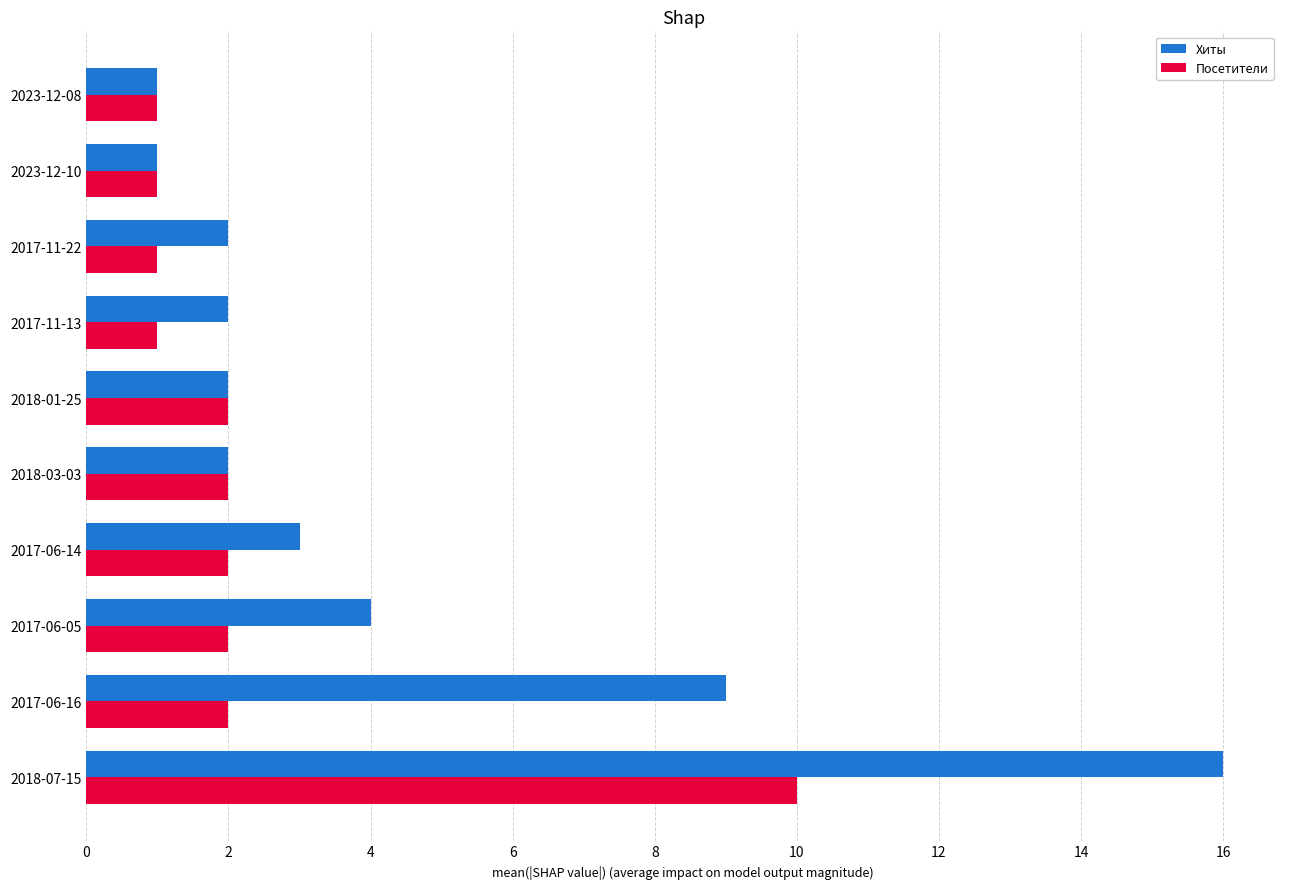

At which label is Хиты closest to 8?

2017-06-16